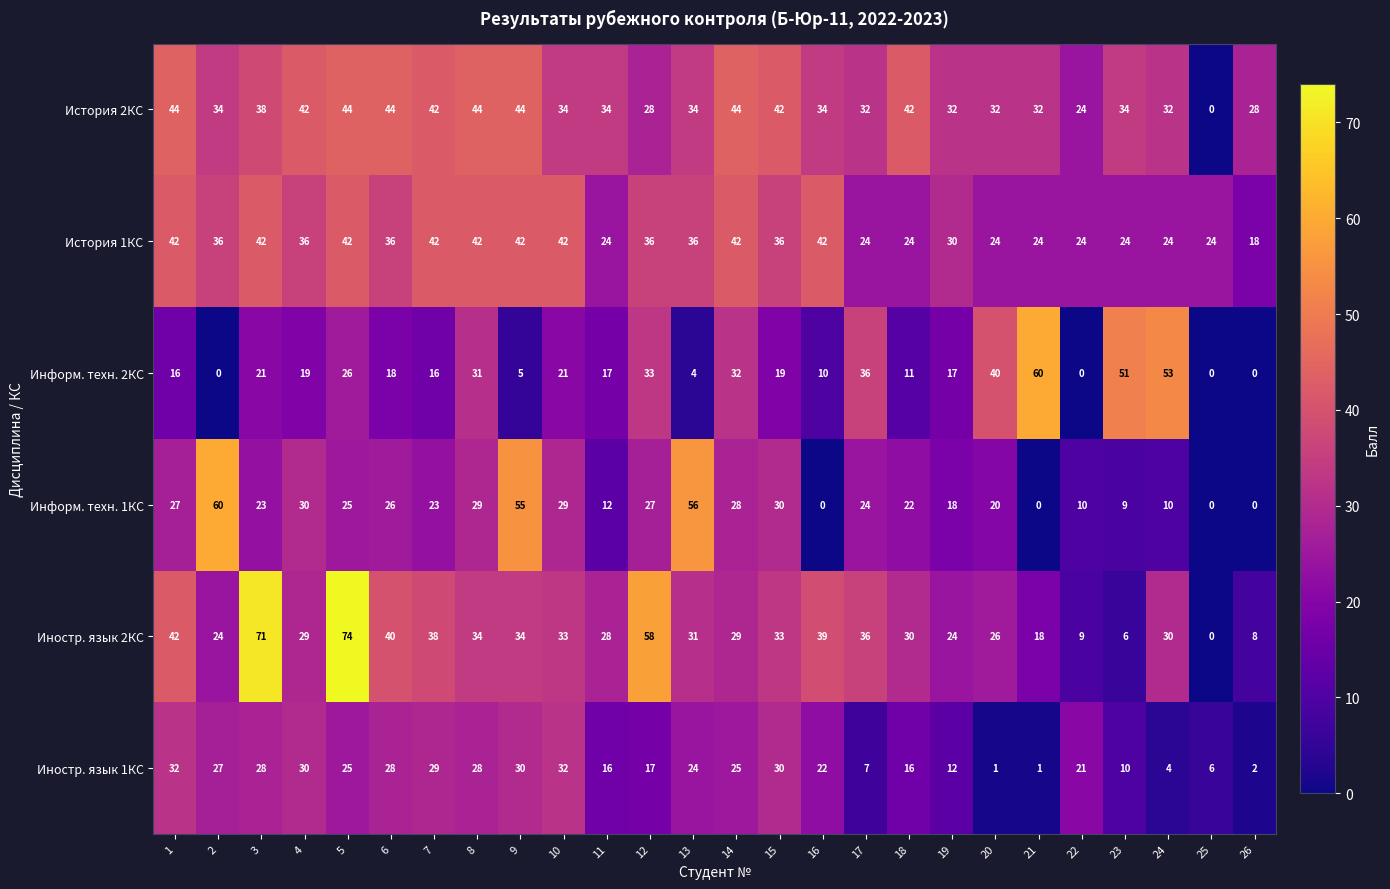

At 14, list the series in order from largest to smallest.

История 2КС, История 1КС, Информ. техн. 2КС, Иностр. язык 2КС, Информ. техн. 1КС, Иностр. язык 1КС